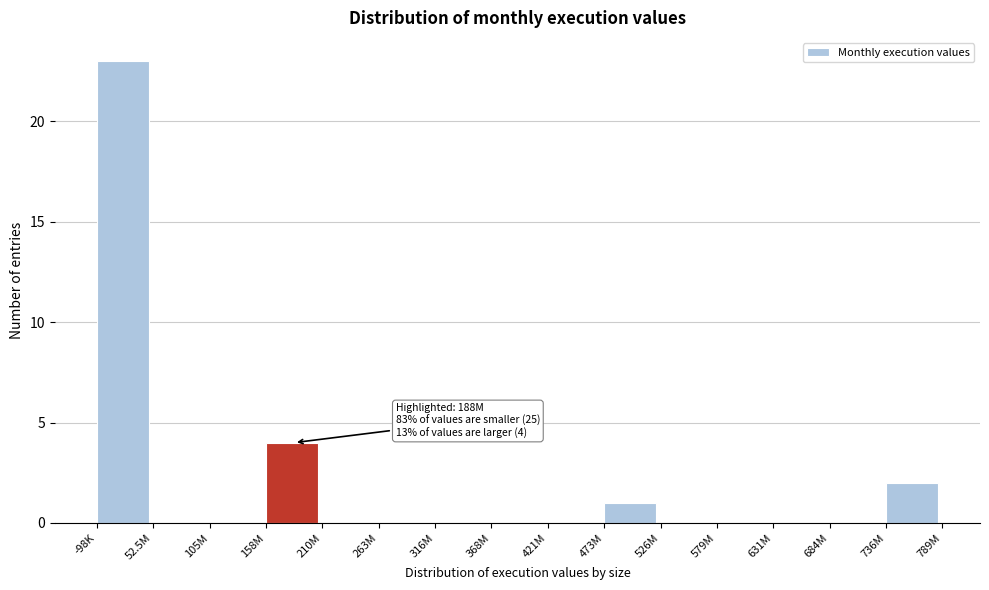

Reading right to left, extract all data points from this chart.

736M=2	684M=0	631M=0	579M=0	526M=0	473M=1	421M=0	368M=0	316M=0	263M=0	210M=0	158M=4	105M=0	52.5M=0	-98K=23